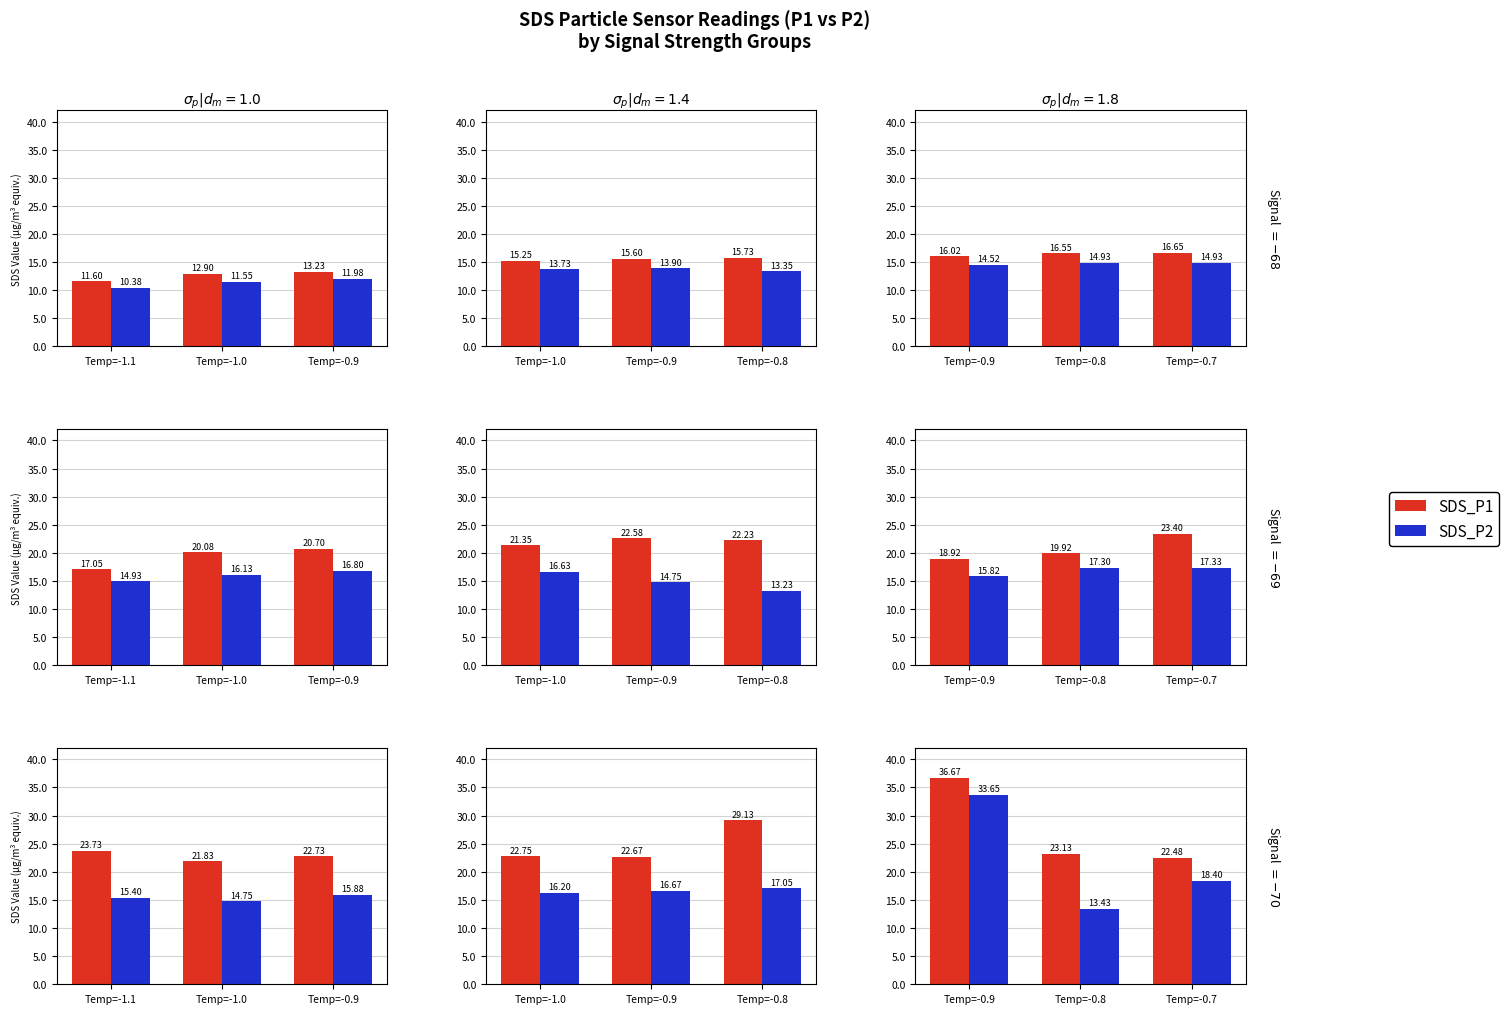

Which series changed the most between Temp=-0.8 and Temp=-0.7?

SDS_P2